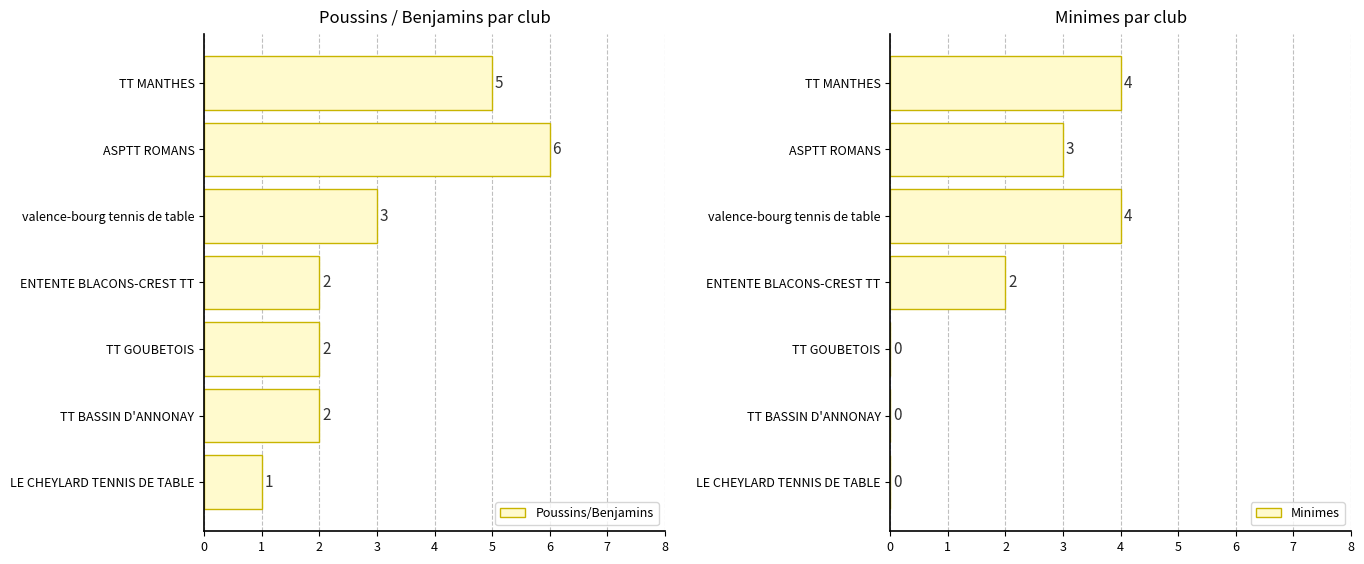

Reading left to right, extract all data points from this chart.

poussins_benjamins: poussins_benjamins=5	minimes=6	2=3	3=2	4=2	5=2	6=1
minimes: poussins_benjamins=4	minimes=3	2=4	3=2	4=0	5=0	6=0